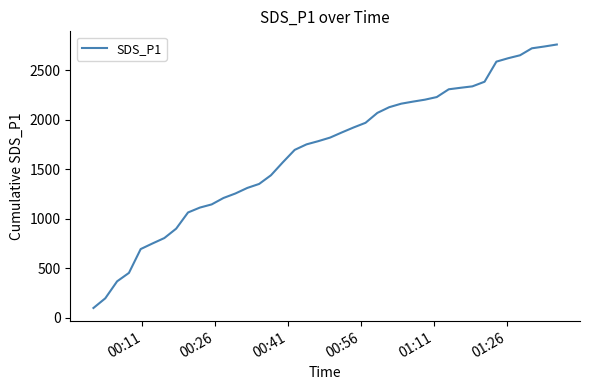

What is the difference between the maximum and minimum values?

2664.8